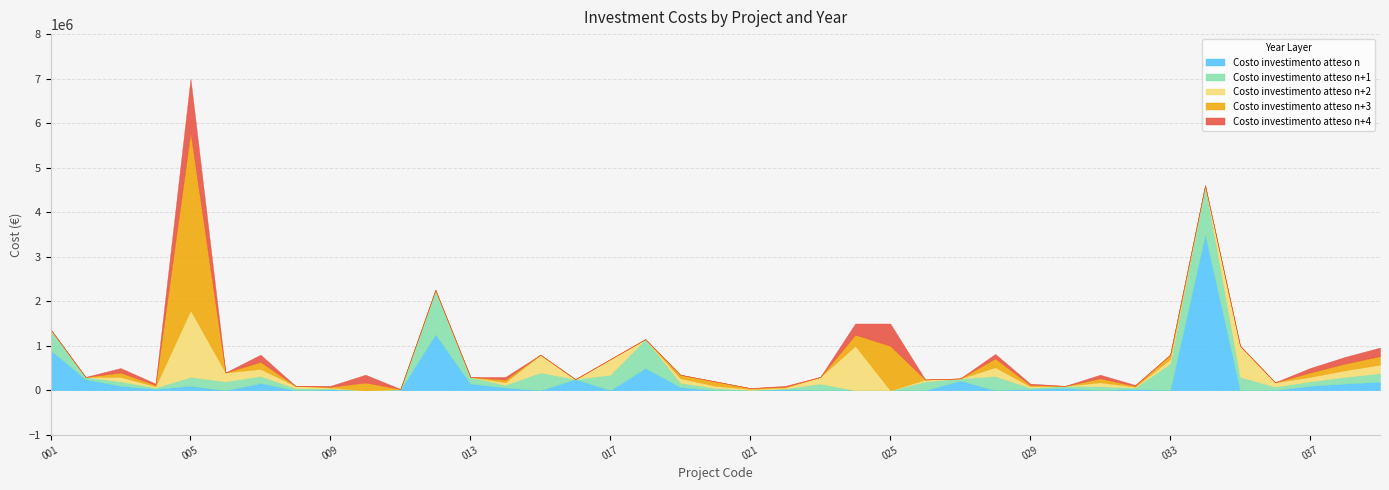

What is the total value across all series at 022?

100000